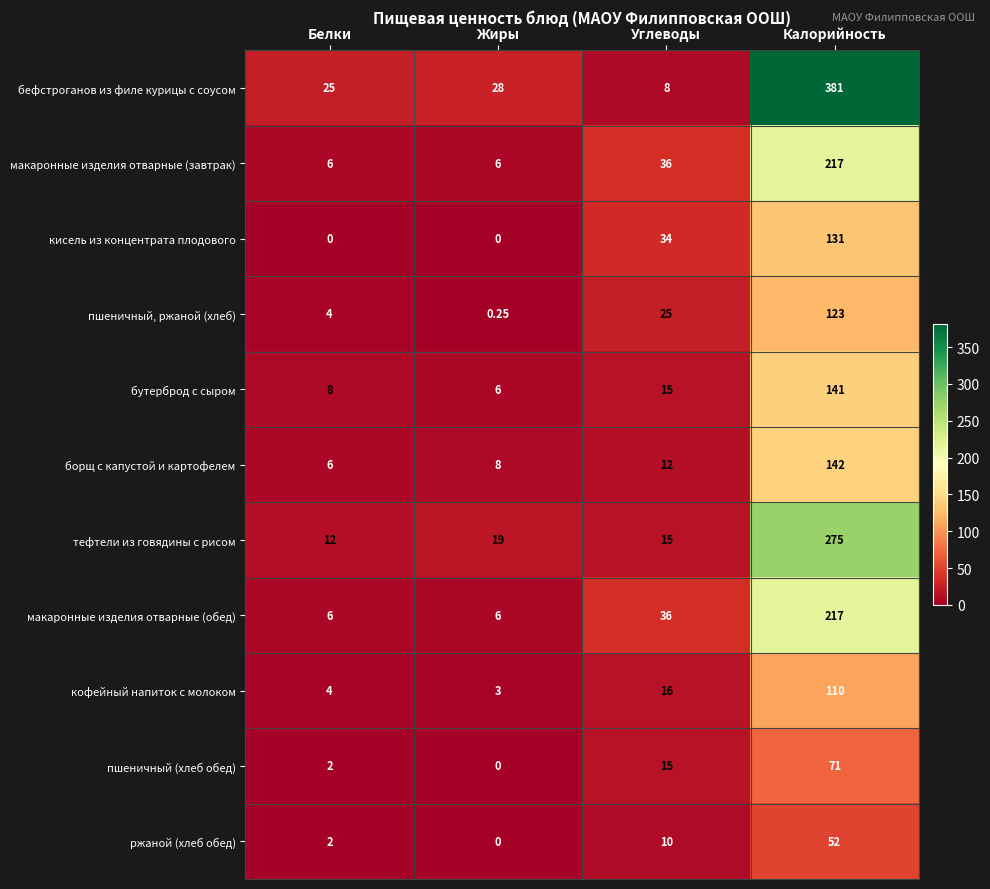

Where is макаронные изделия отварные (завтрак) nearest to the value 111?

Углеводы